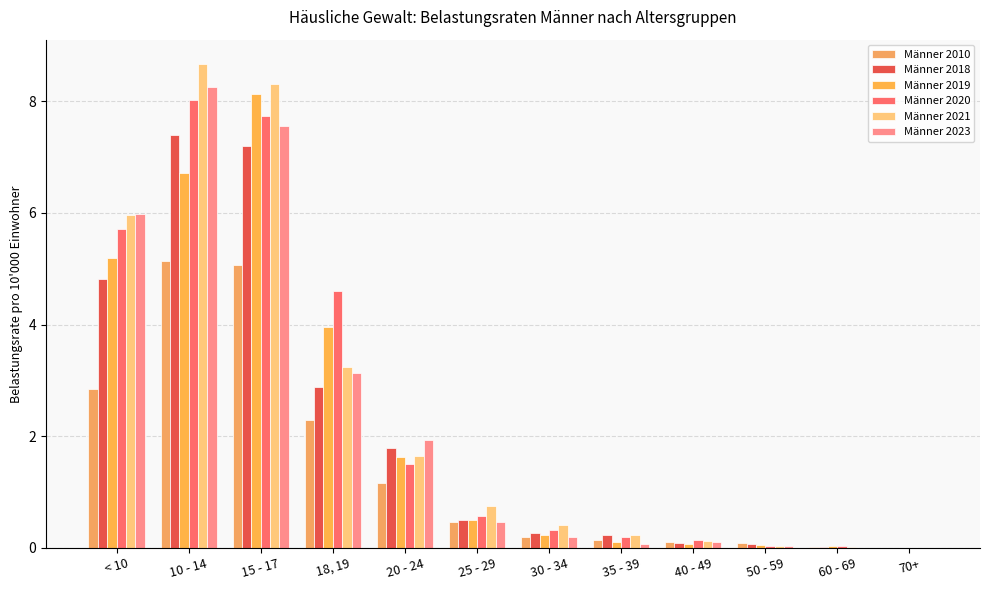

Between 35 - 39 and 70+, which series saw the biggest shift?

Männer 2018